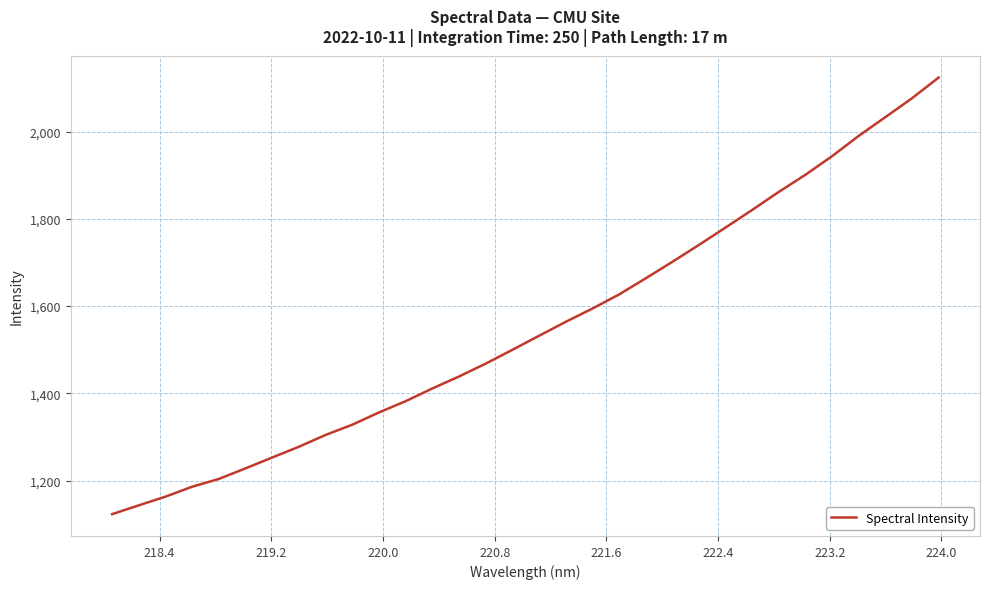

What is the difference between the maximum and minimum values?

1000.9